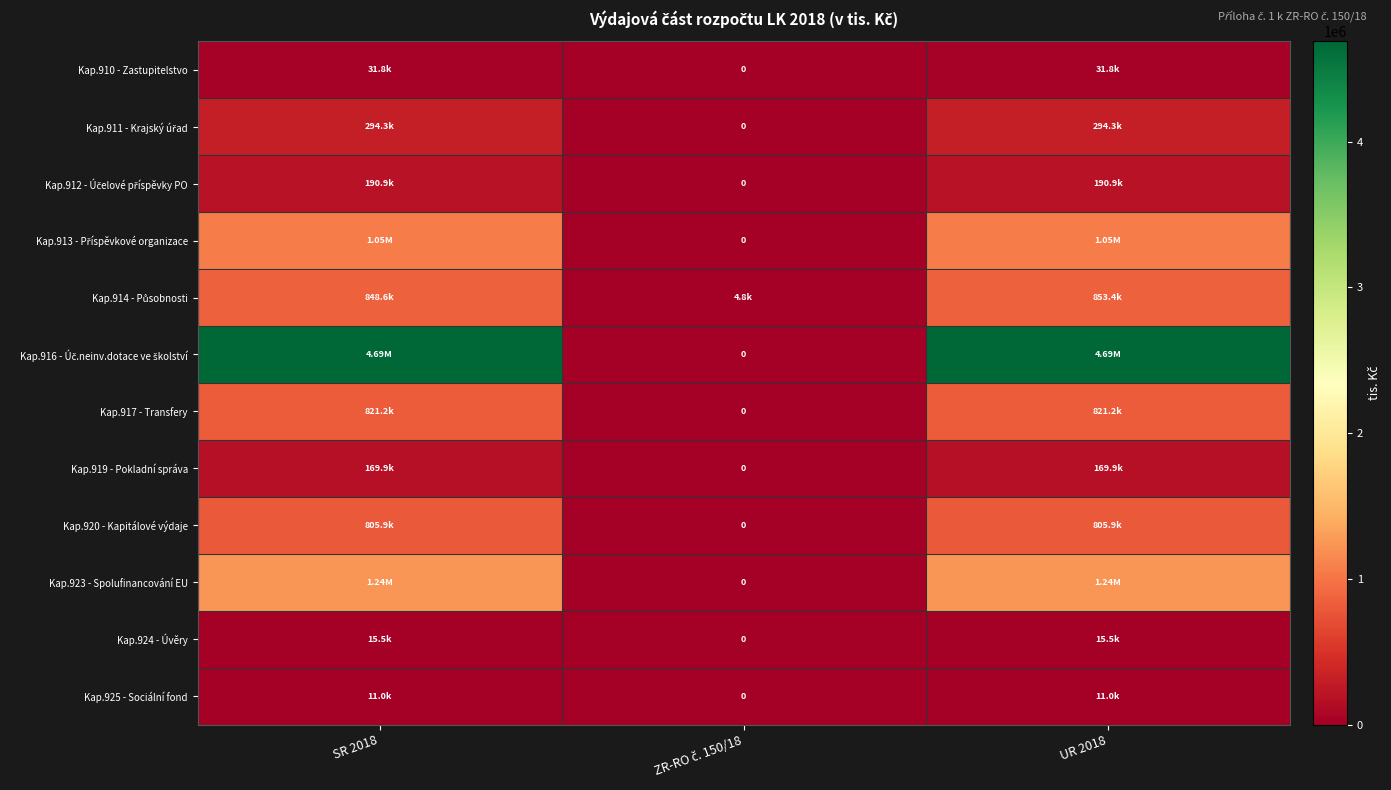

How many values in the Kap.917 - Transfery series are below 821242?

1